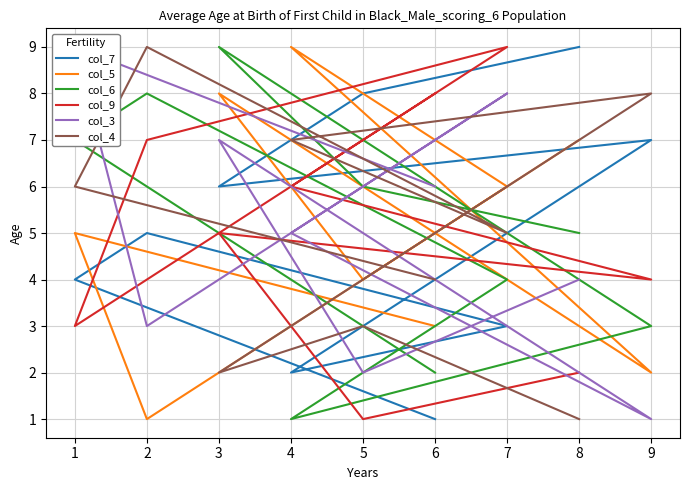

Which series has the largest total across all categories?

col_7